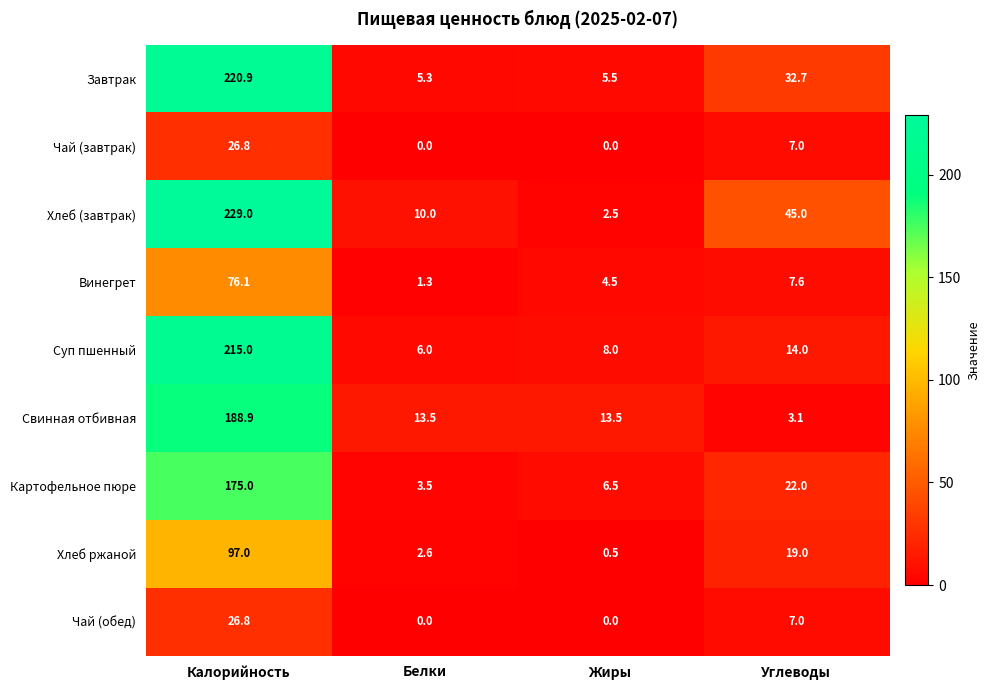

What is the sum of all Хлеб ржаной values?

119.1